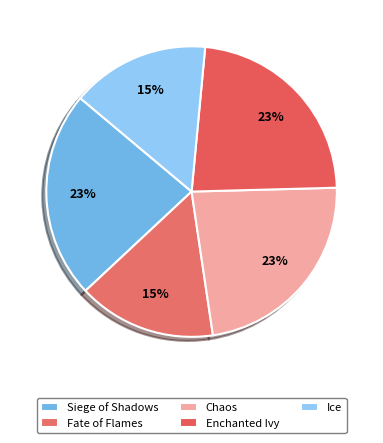

What percentage is the Siege of Shadows slice, to the nearest percent?

23%